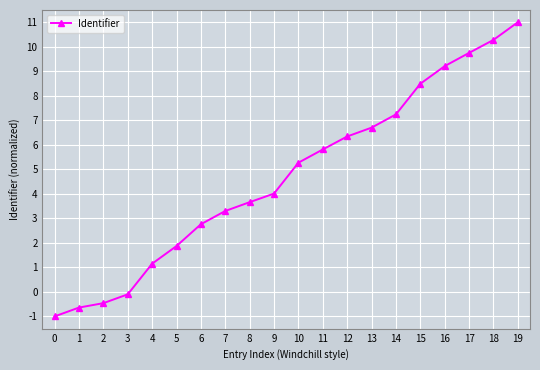

True or false: the data shows 1.1 at 4.

True